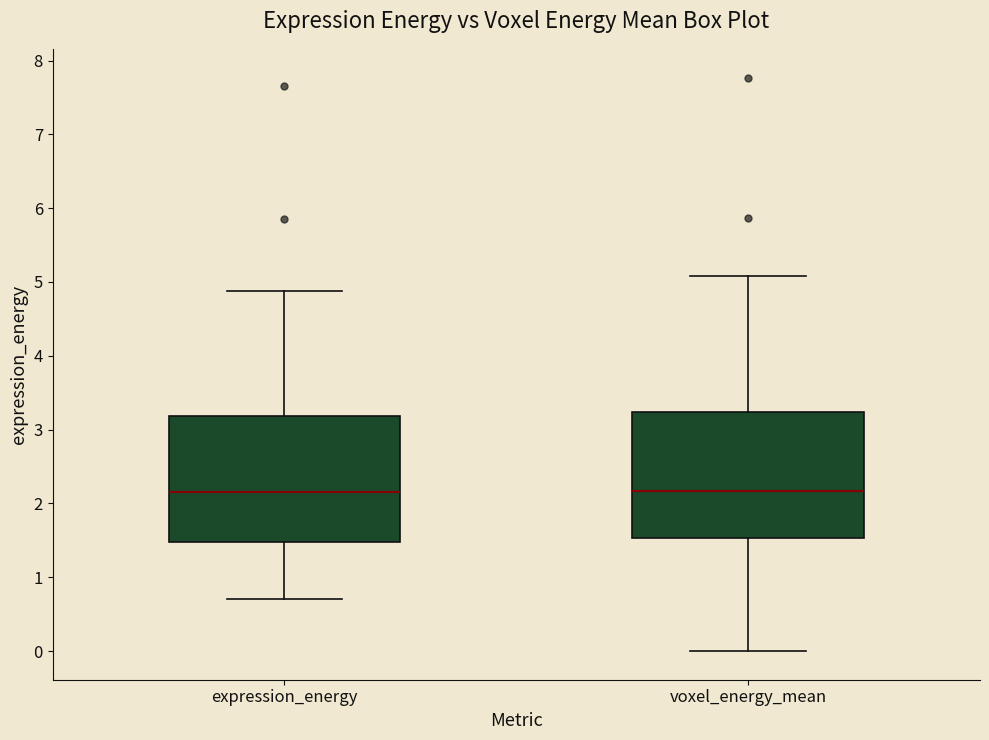

Reading left to right, read every box against the y-axis: the position of its median line, the range the box covers, and the ends of its whiskers. The values are not printed on the chart, so give them approximately, as read against the axis.

expression_energy: median 2.1, box 1.5 to 3.2, whiskers 0.7 to 4.9
voxel_energy_mean: median 2.2, box 1.5 to 3.2, whiskers 0.0 to 5.1